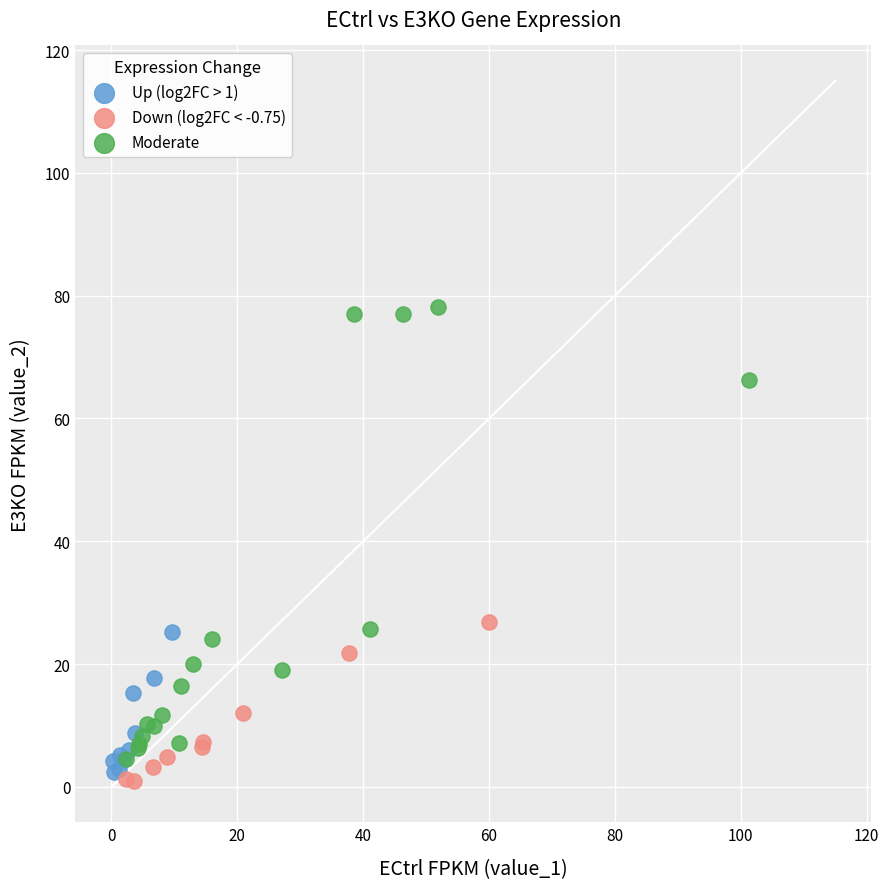

Which series contains the highest Y value?

Moderate